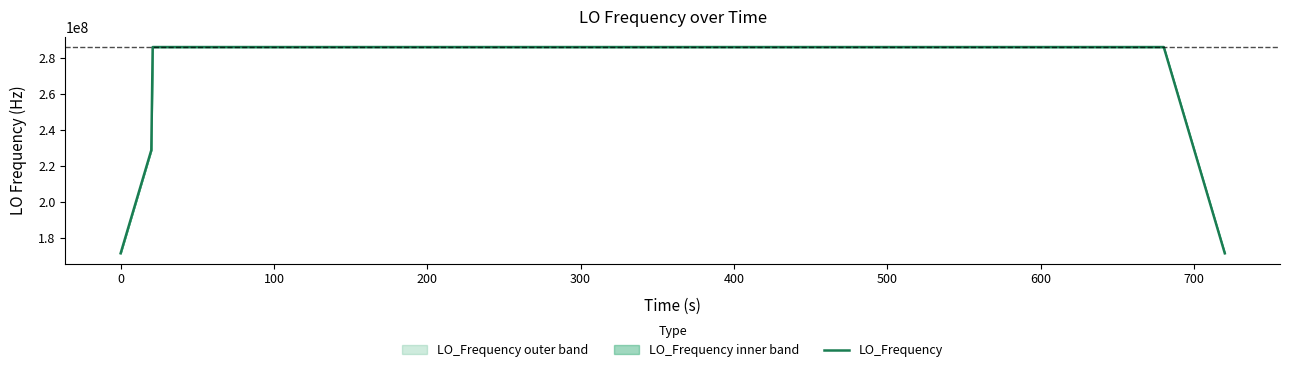

What is the maximum value for LO_Frequency?

286047001.5